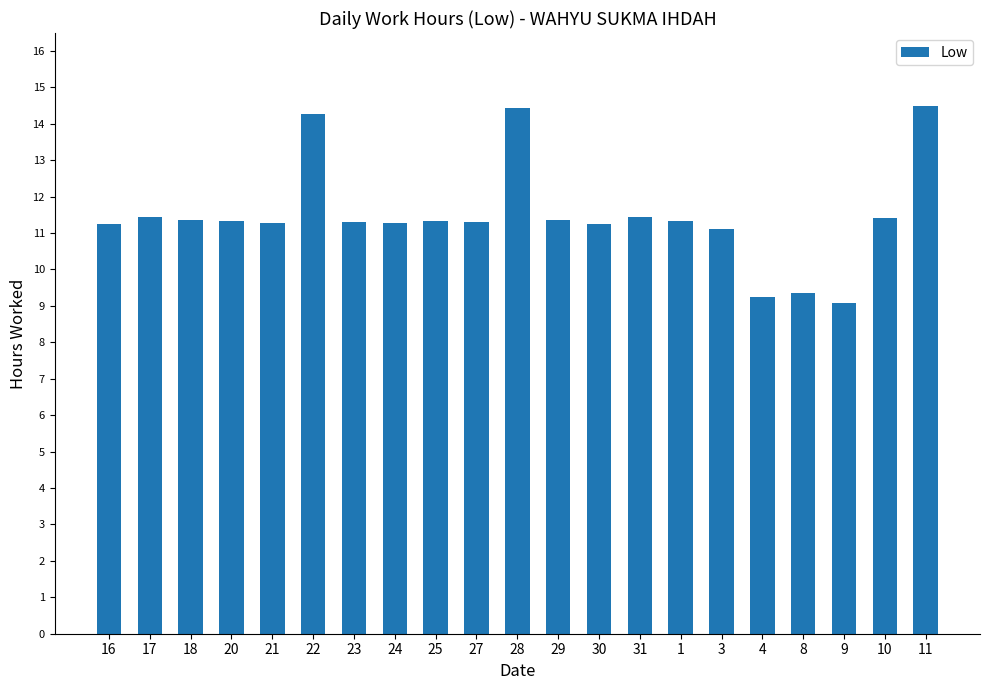

What is the greatest value displayed?

14.5